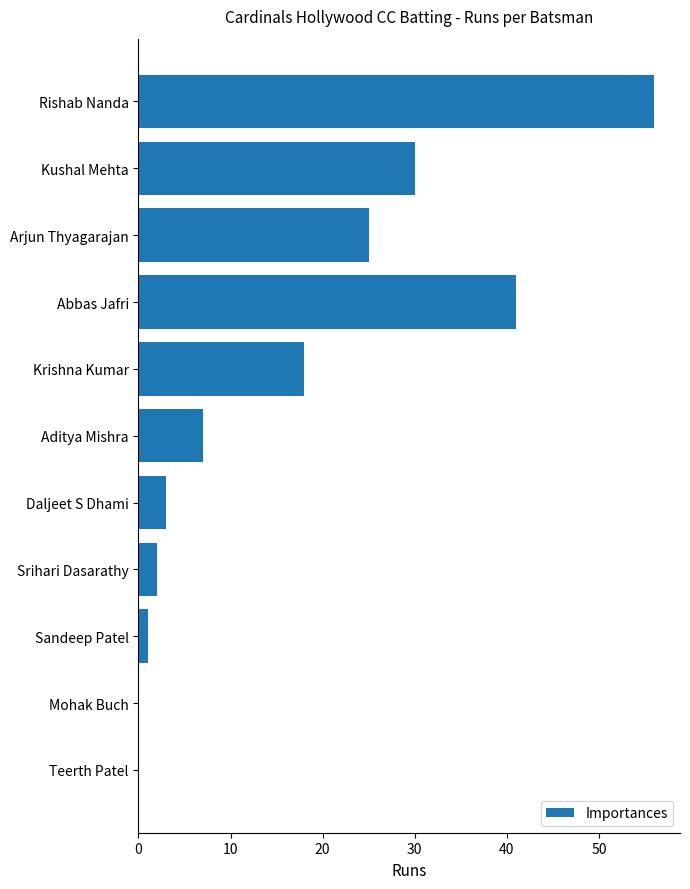

How many distinct data groups are displayed?

1